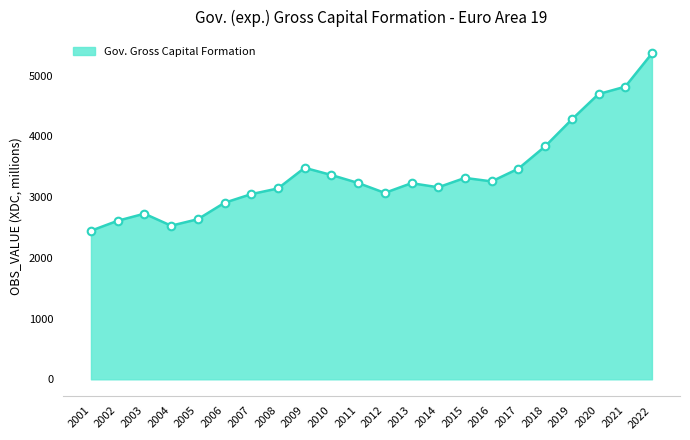

What is the ratio of the value at 2004 to the value at 2020?

0.5